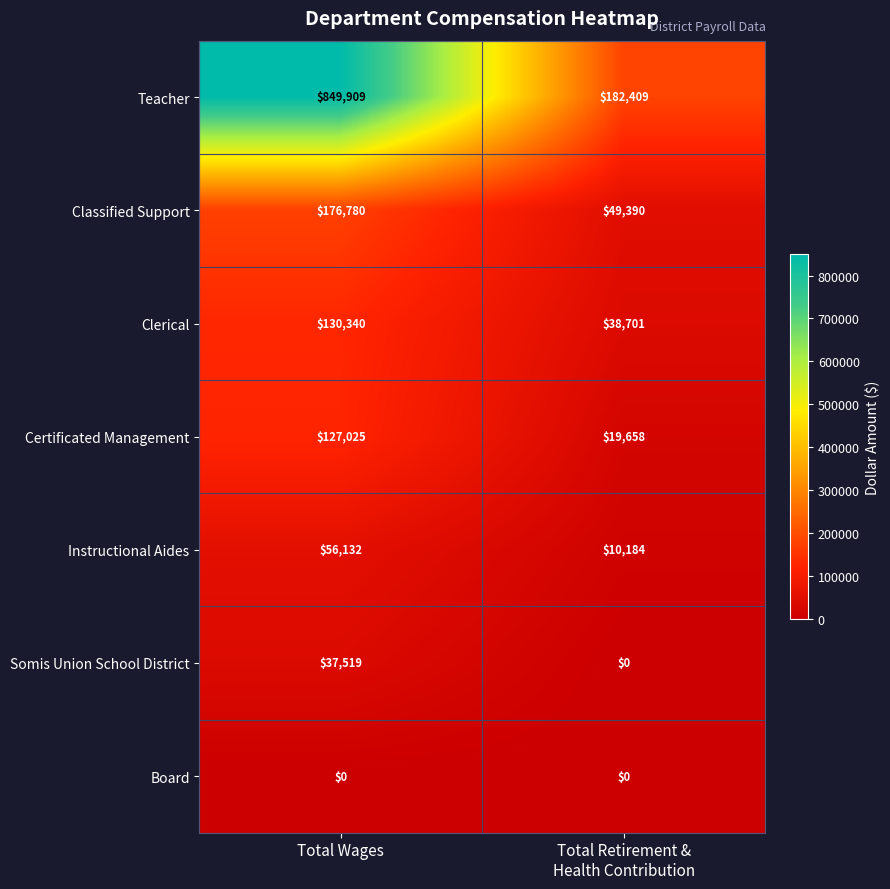

Reading right to left, transcribe all the data shown in this chart.

Teacher: 182409	849909
Classified Support: 49390	176780
Clerical: 38701	130340
Certificated Management: 19658	127025
Instructional Aides: 10184	56132
Somis Union School District: 0	37519
Board: 0	0